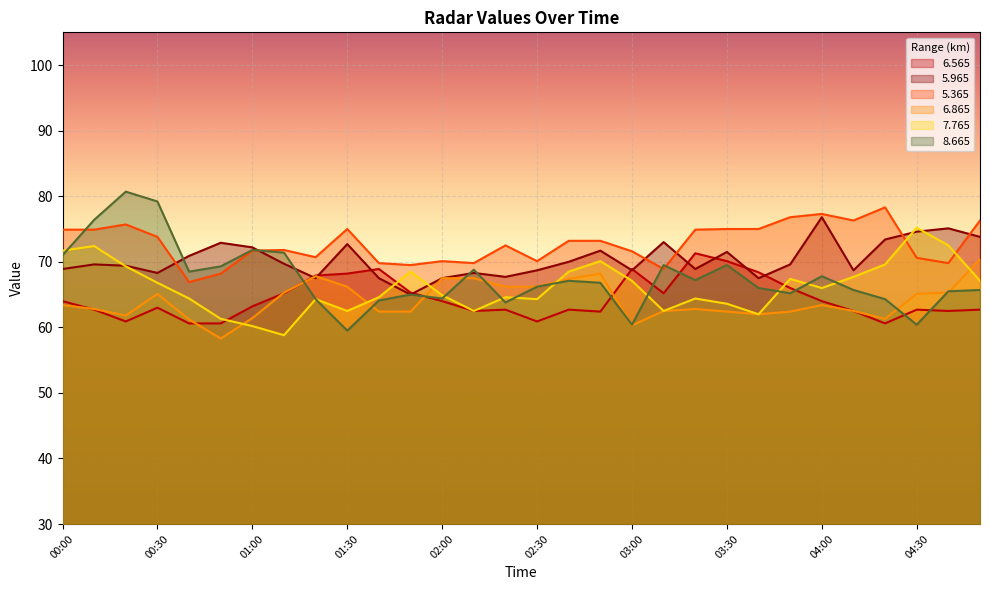

Between 03:50 and 00:20, which is larger?

03:50